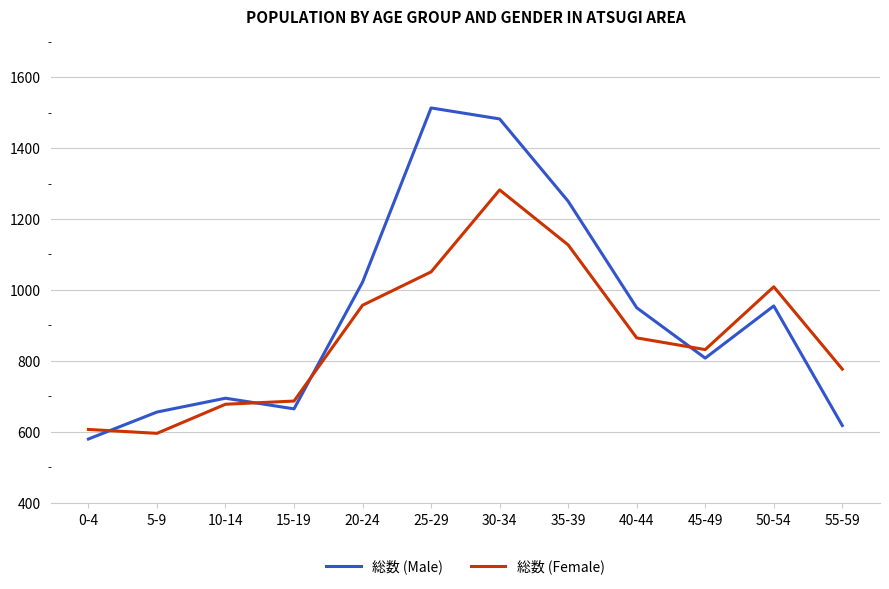

Between which two adjacent categories do 総数 (Male) and 総数 (Female) first intersect?

0-4 and 5-9